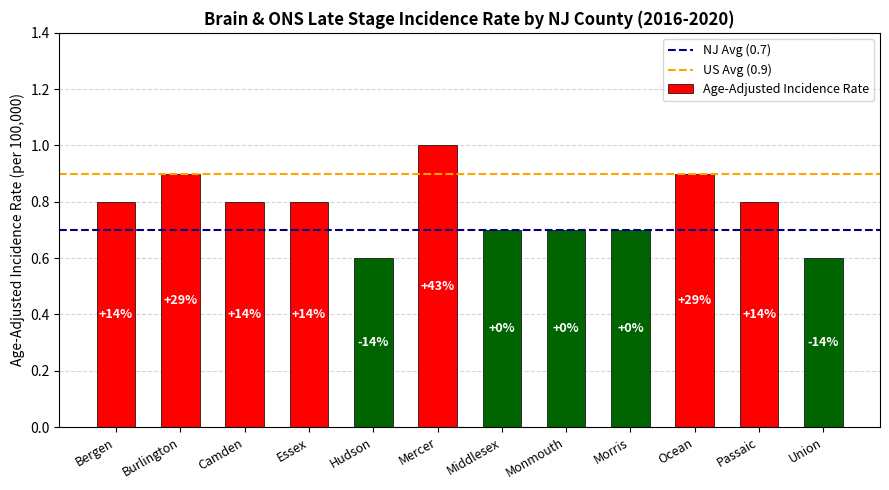

Rank the categories by value from lowest to highest.

Hudson, Union, Middlesex, Monmouth, Morris, Bergen, Camden, Essex, Passaic, Burlington, Ocean, Mercer